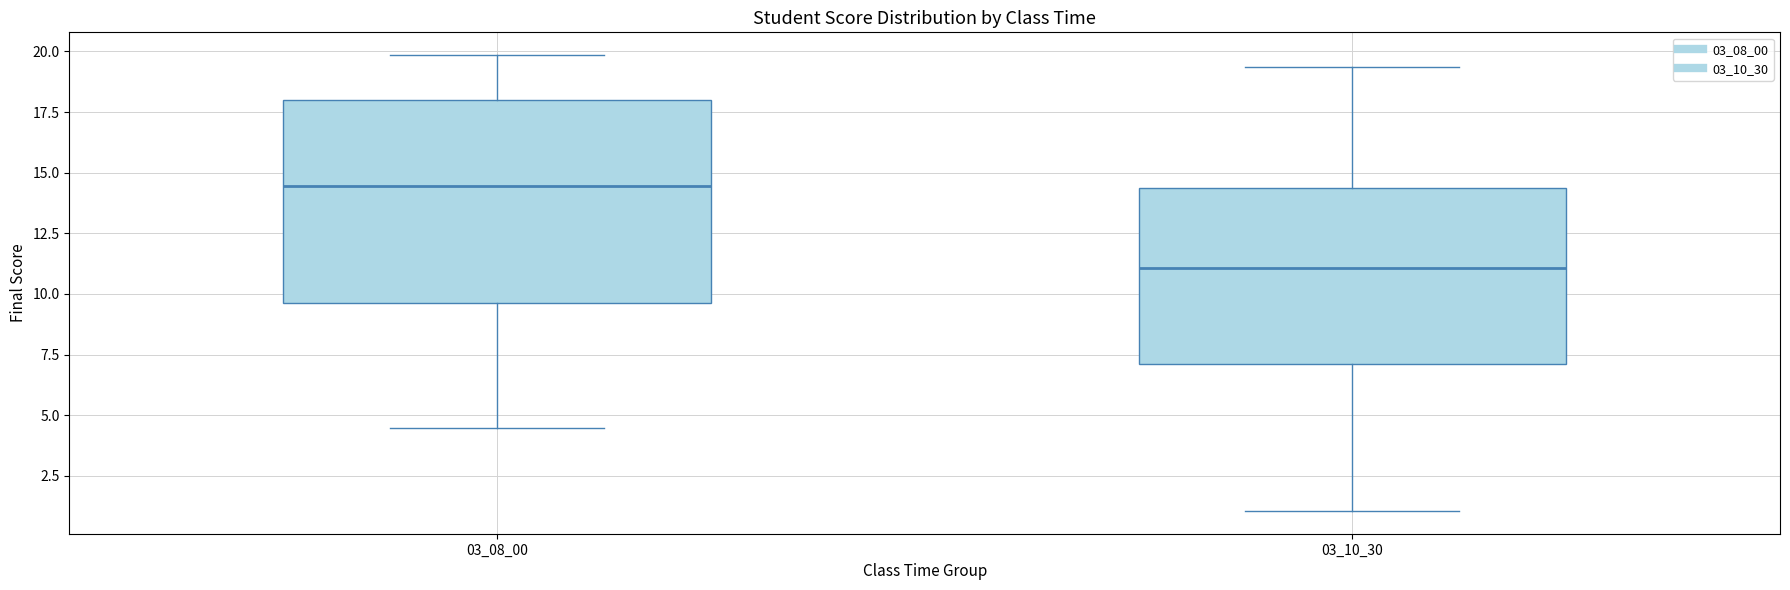

Which box has the lowest median line?

03_10_30